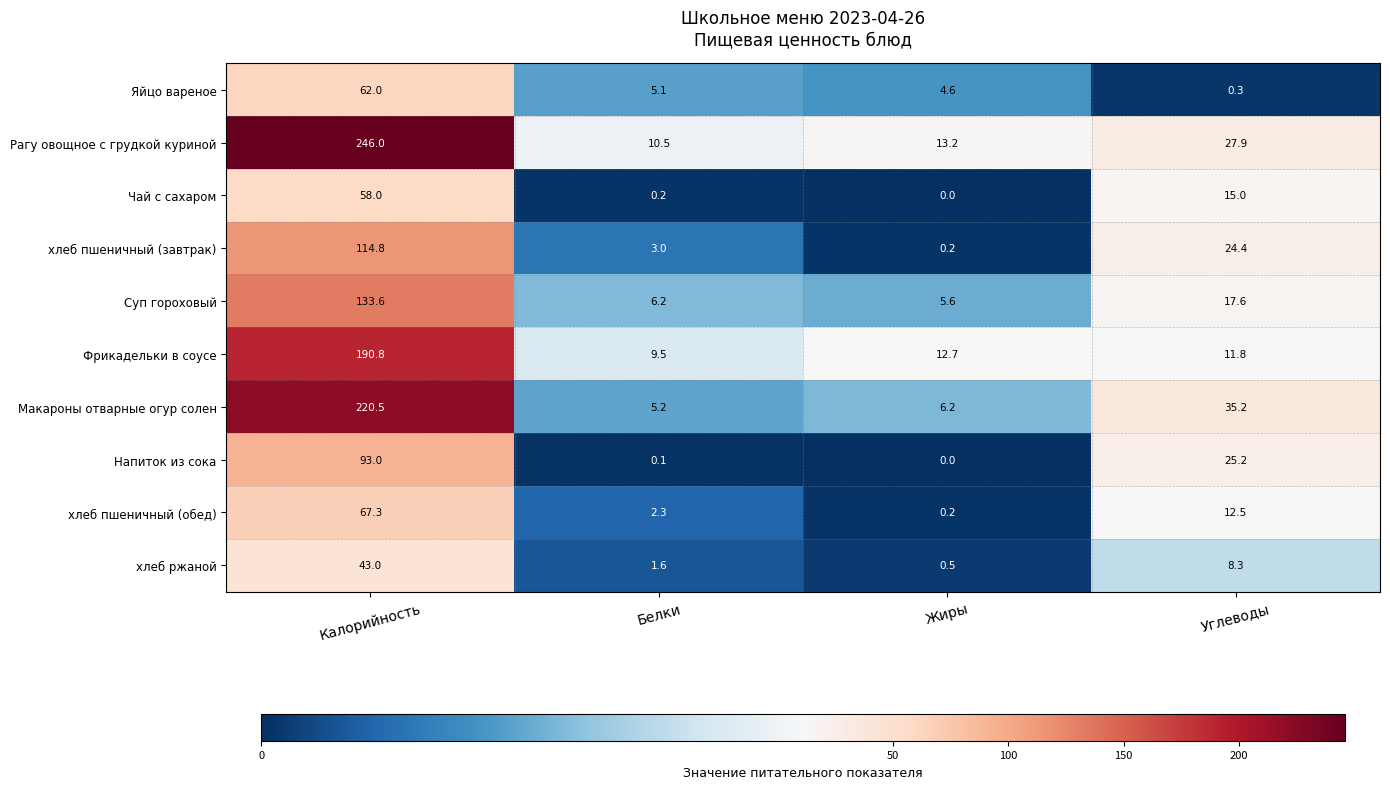

What is the sum of all хлеб пшеничный (завтрак) values?

142.4